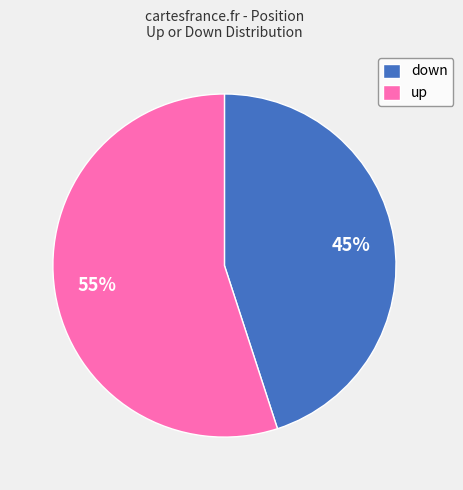

To the nearest percent, what portion does down represent?

45%